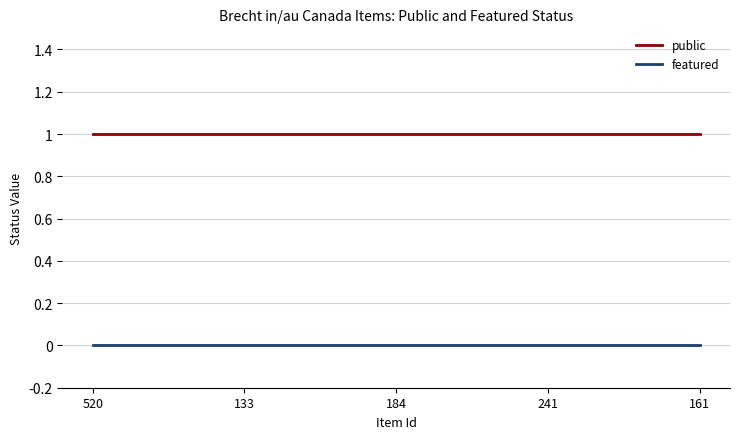

Rank the series by their maximum value, from lowest to highest.

featured, public